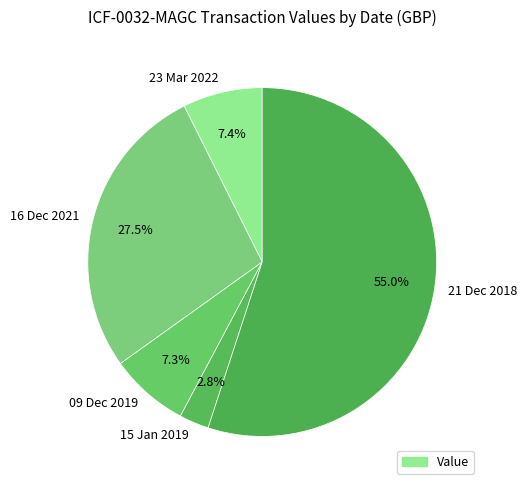

Is there a majority slice in this chart?

Yes